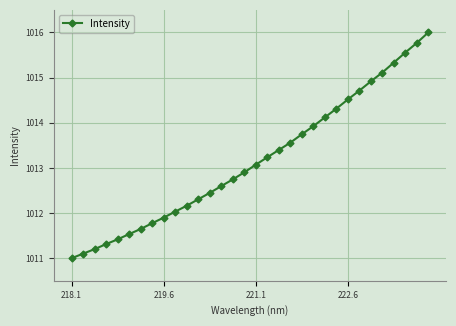

What is the average value?

1013.2